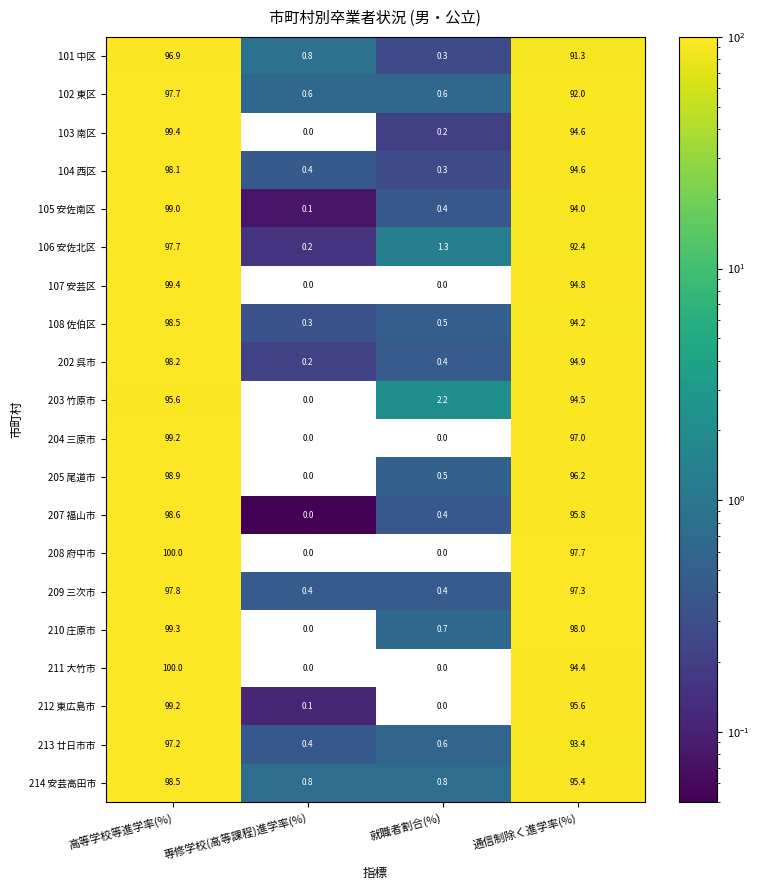

At which category is the sum across all series the highest?

高等学校等進学率(%)